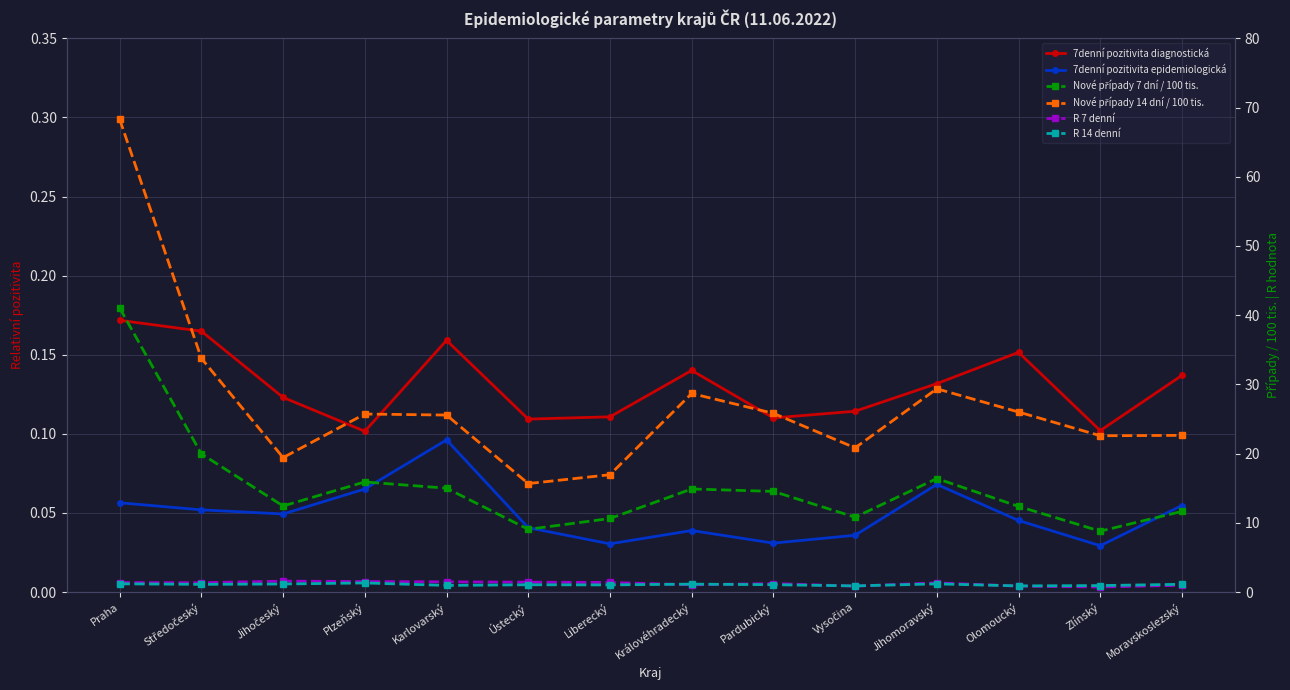

What is the difference between the highest and lowest values at Jihomoravský?

29.3